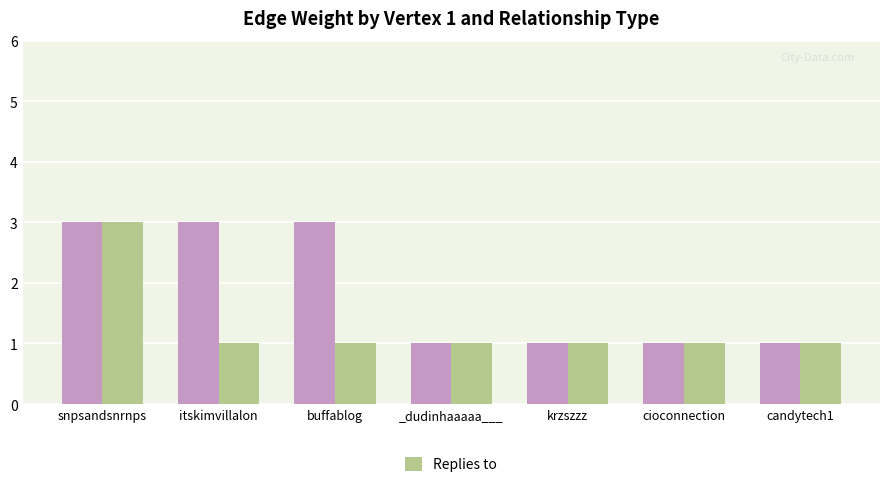

What is the total value across all series at itskimvillalon?

4